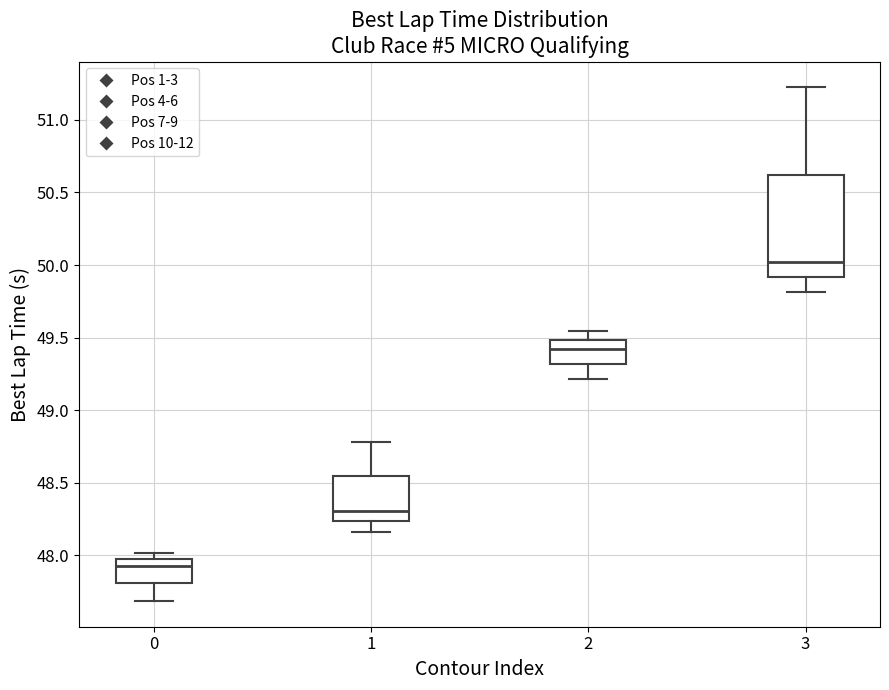

Reading left to right, read every box against the y-axis: the position of its median line, the range the box covers, and the ends of its whiskers. The values are not printed on the chart, so give them approximately, as read against the axis.

0: median 47.95 (just below the box's upper edge), box 47.80 to 47.95, whiskers 47.70 to 48.00
1: median 48.30, box 48.25 to 48.55, whiskers 48.15 to 48.80
2: median 49.40, box 49.30 to 49.50, whiskers 49.20 to 49.55
3: median 50.00, box 49.90 to 50.60, whiskers 49.80 to 51.25